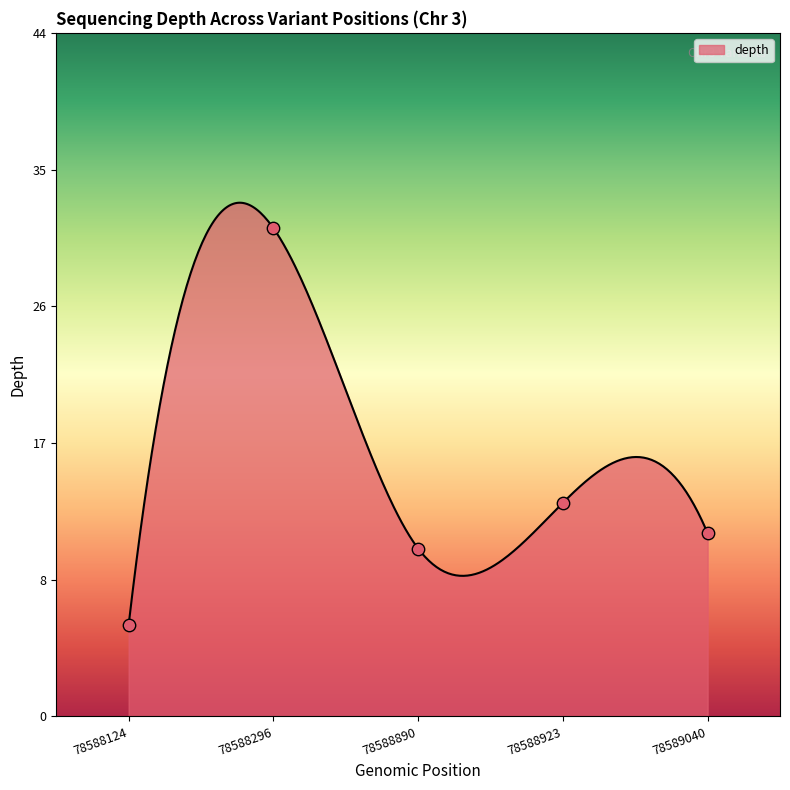

What is the change in value from 78588296 to 78588923?

-18